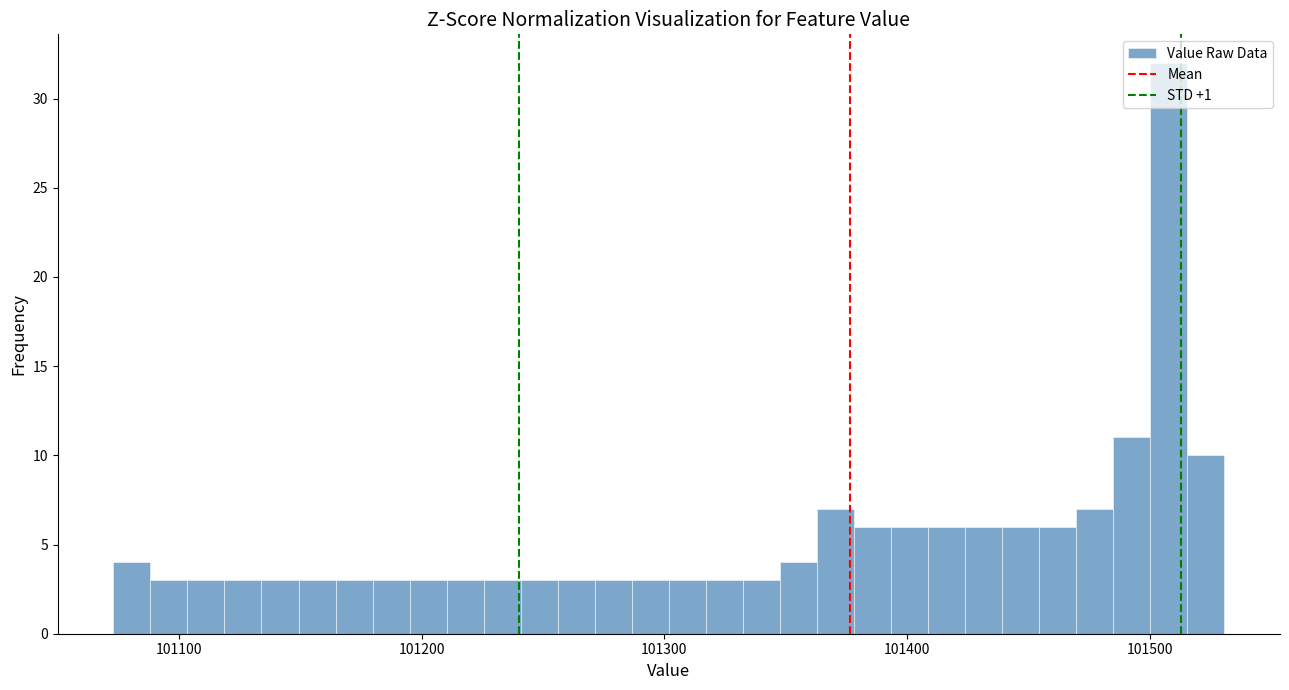

Around what value on the x-axis is the tallest bar? Give the approximate position of its centre, as read against the axis.

101510